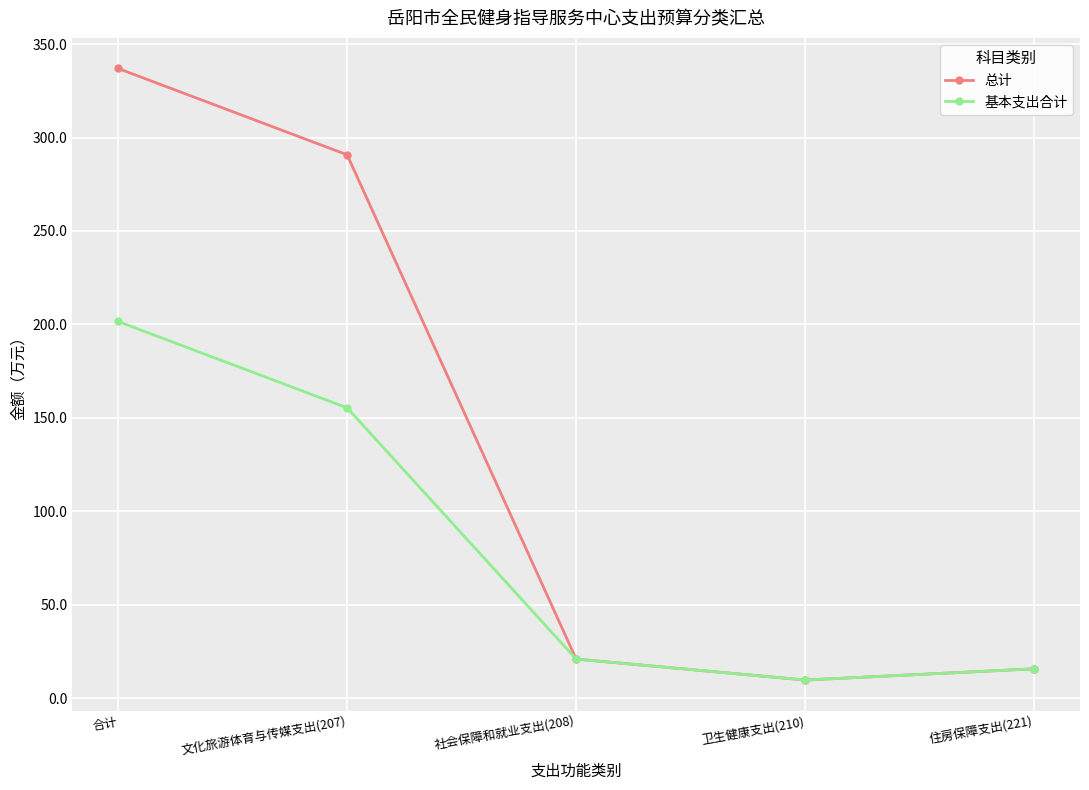

Rank the series by their average value, from lowest to highest.

基本支出合计, 总计